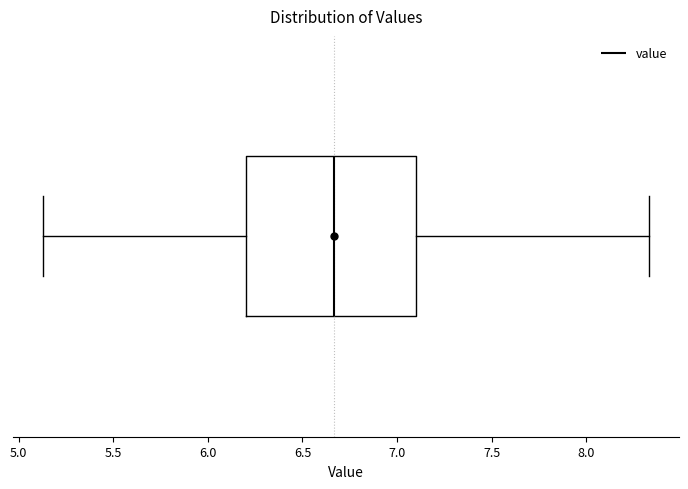

Where does the right whisker of the box end on the x-axis? The values are not printed on the chart, so give them approximately, as read against the axis.

8.35